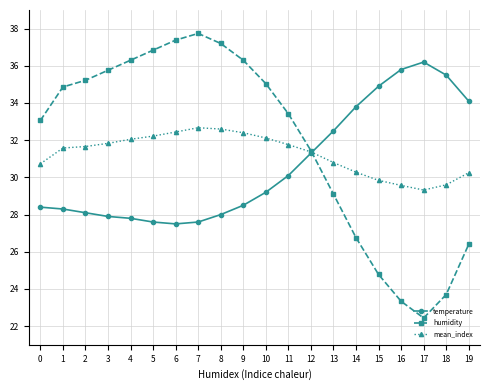

Which category has the lowest value in the mean_index series?

17